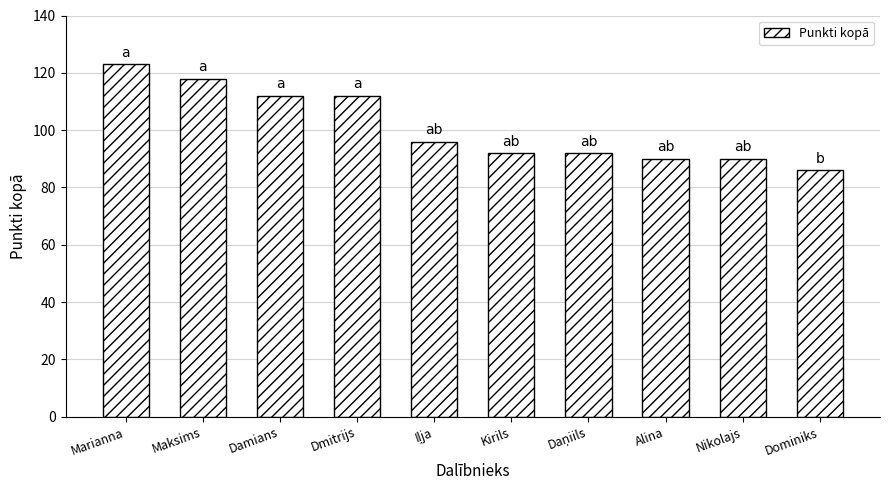

What is the average value?

101